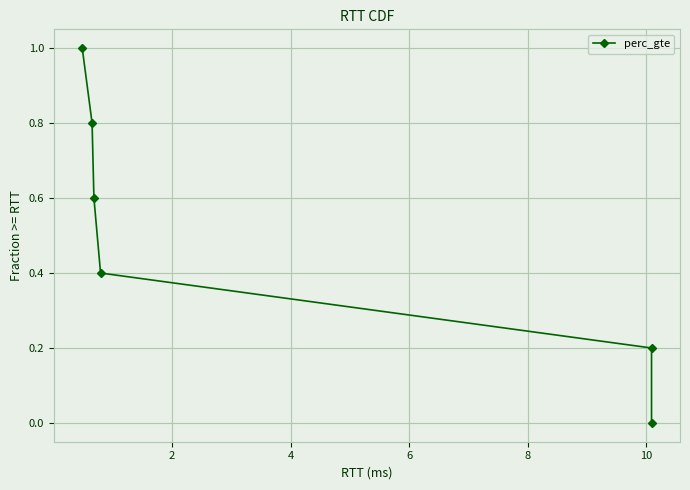

How many series are shown in this chart?

1